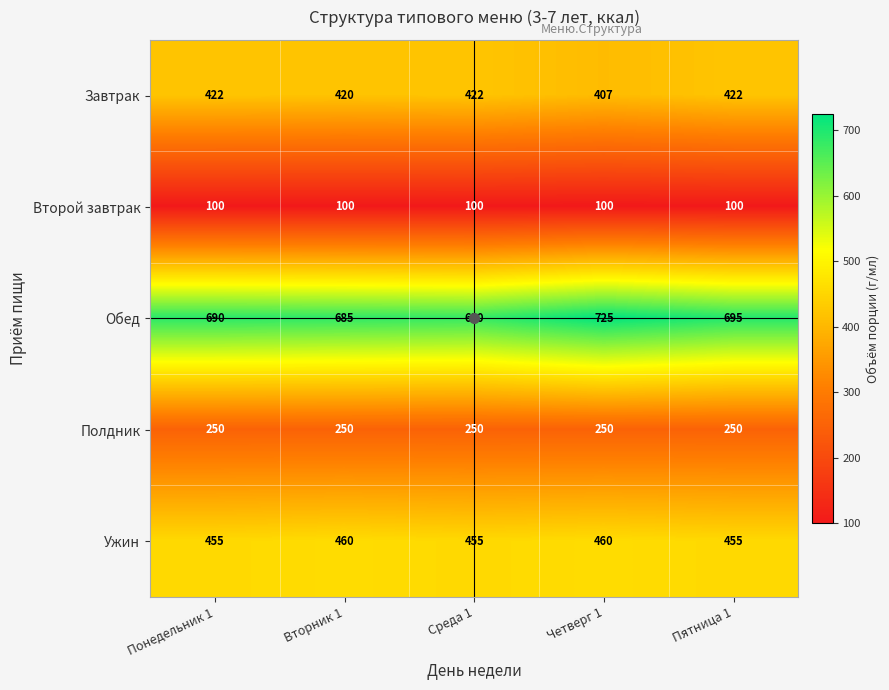

What is the spread (max minus min) of values at Пятница 1?

595